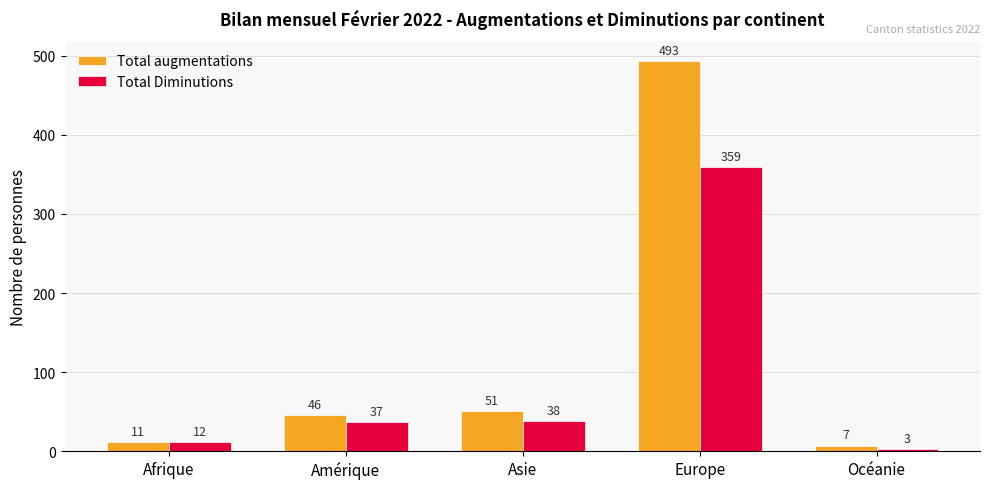

Reading right to left, list all the values displayed in this chart.

Total augmentations: 7	493	51	46	11
Total Diminutions: 3	359	38	37	12